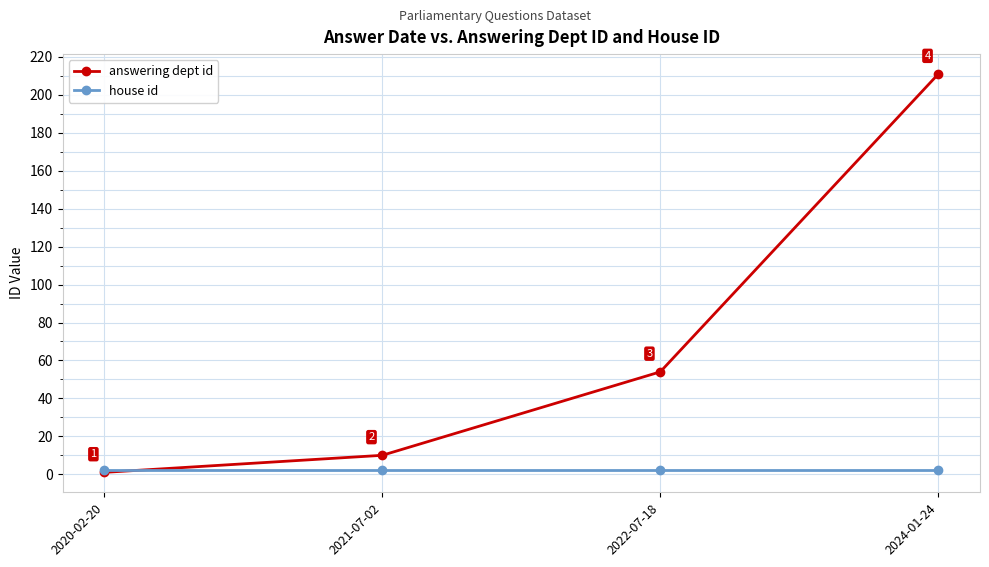

Is the value of house id at 2024-01-24 greater than the value of answering dept id at 2020-02-20?

Yes